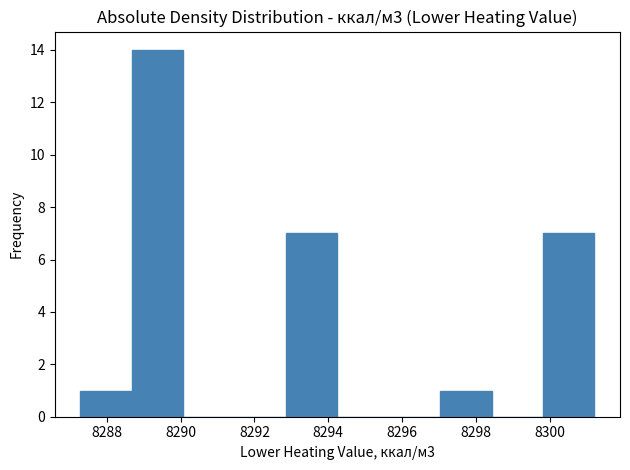

Reading left to right, list every bar in this chart as the range it spans on the x-axis followed by its height. Neither the bar edges nor the heights are printed on the chart, so give them approximately, as read against the axes.

8287.2 to 8288.6: 1
8288.6 to 8290.0: 14
8290.0 to 8291.4: 0
8291.4 to 8292.8: 0
8292.8 to 8294.2: 7
8294.2 to 8295.6: 0
8295.6 to 8297.0: 0
8297.0 to 8298.4: 1
8298.4 to 8299.8: 0
8299.8 to 8301.2: 7